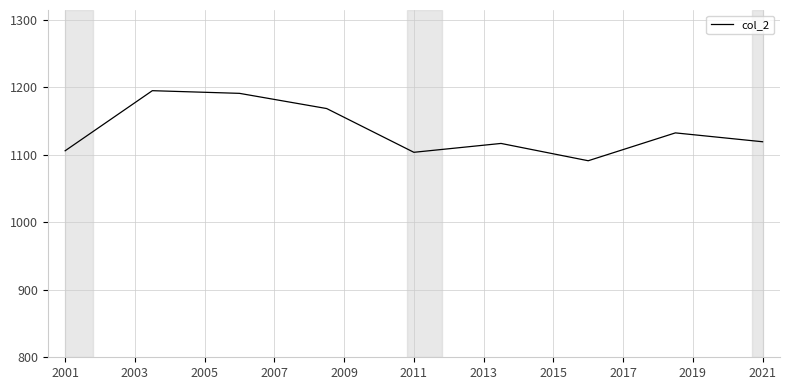

What is the smallest value displayed?

1091.0